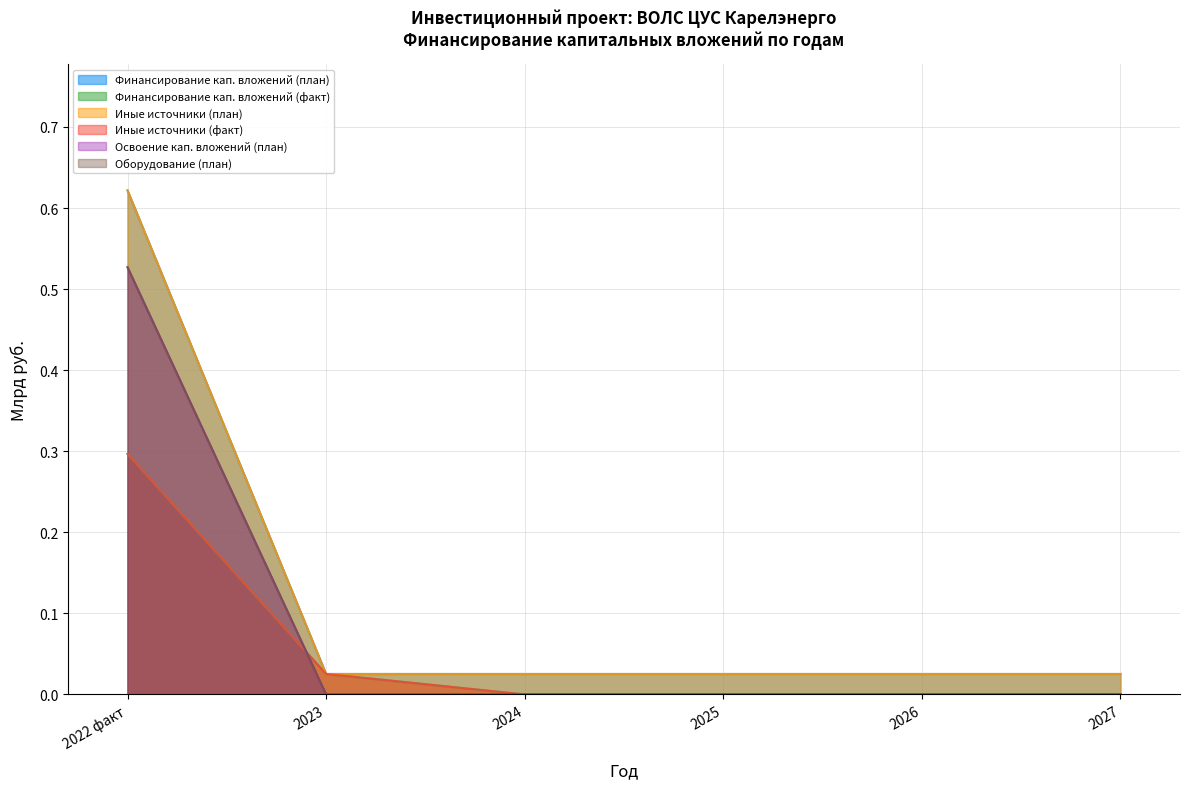

Does the chart display data point markers on the line(s)?

No